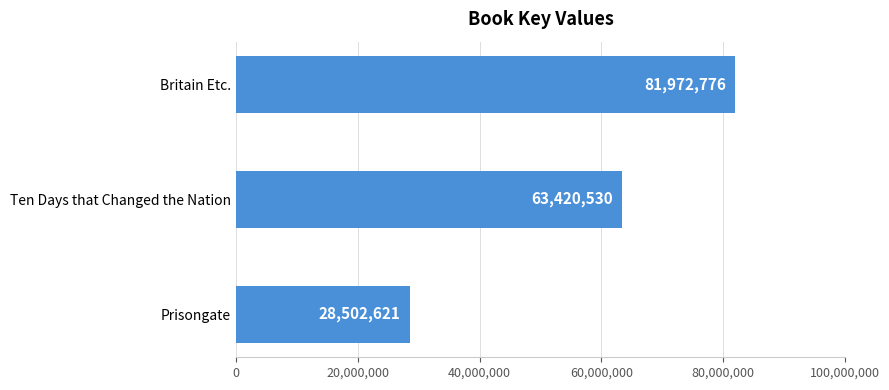

Where is the data nearest to the value 55237698?

Ten Days that Changed the Nation